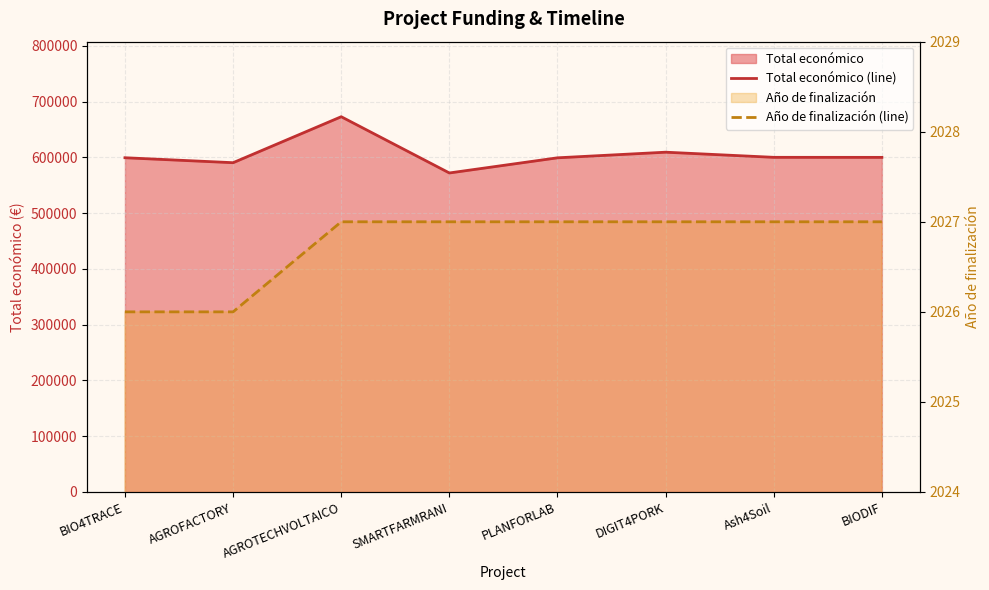

What is the sum of all Año de finalización (line) values?

16214